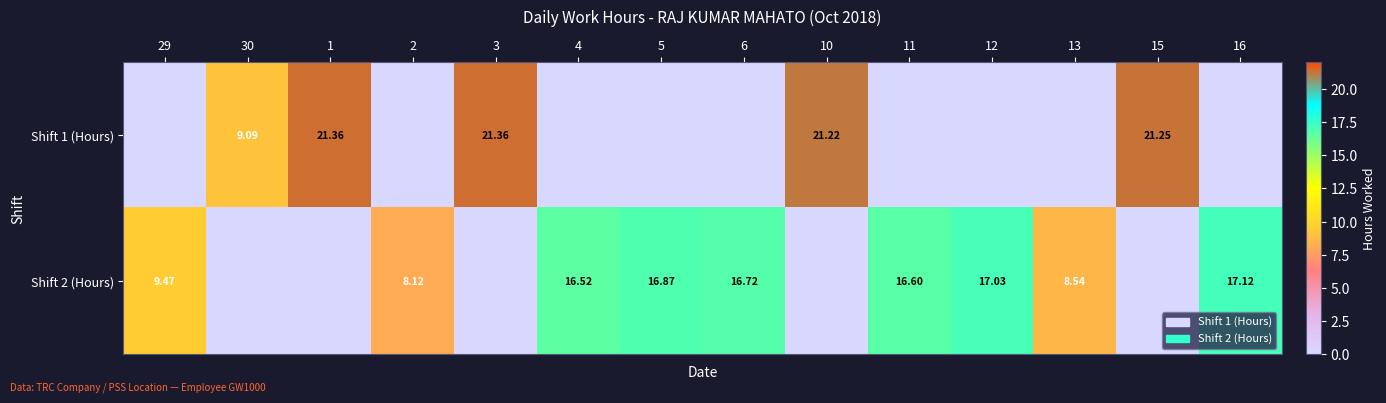

The value of Shift 2 (Hours) at 3 is 11.9. True or false?

False